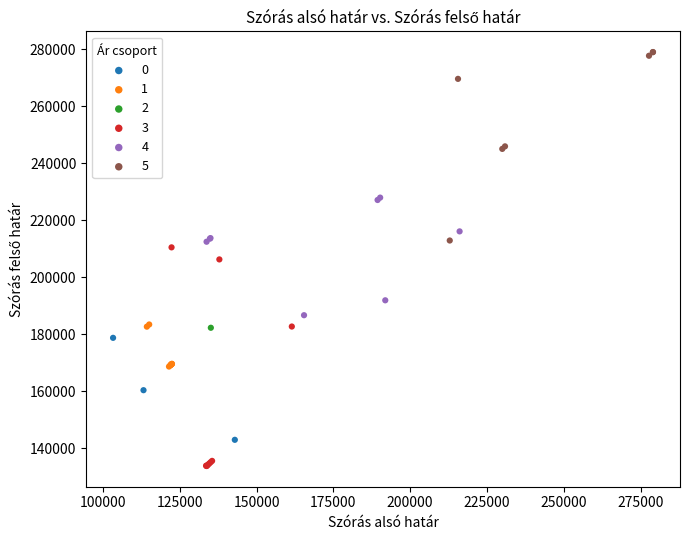

What are all the series names shown in the legend?

0, 1, 2, 3, 4, 5